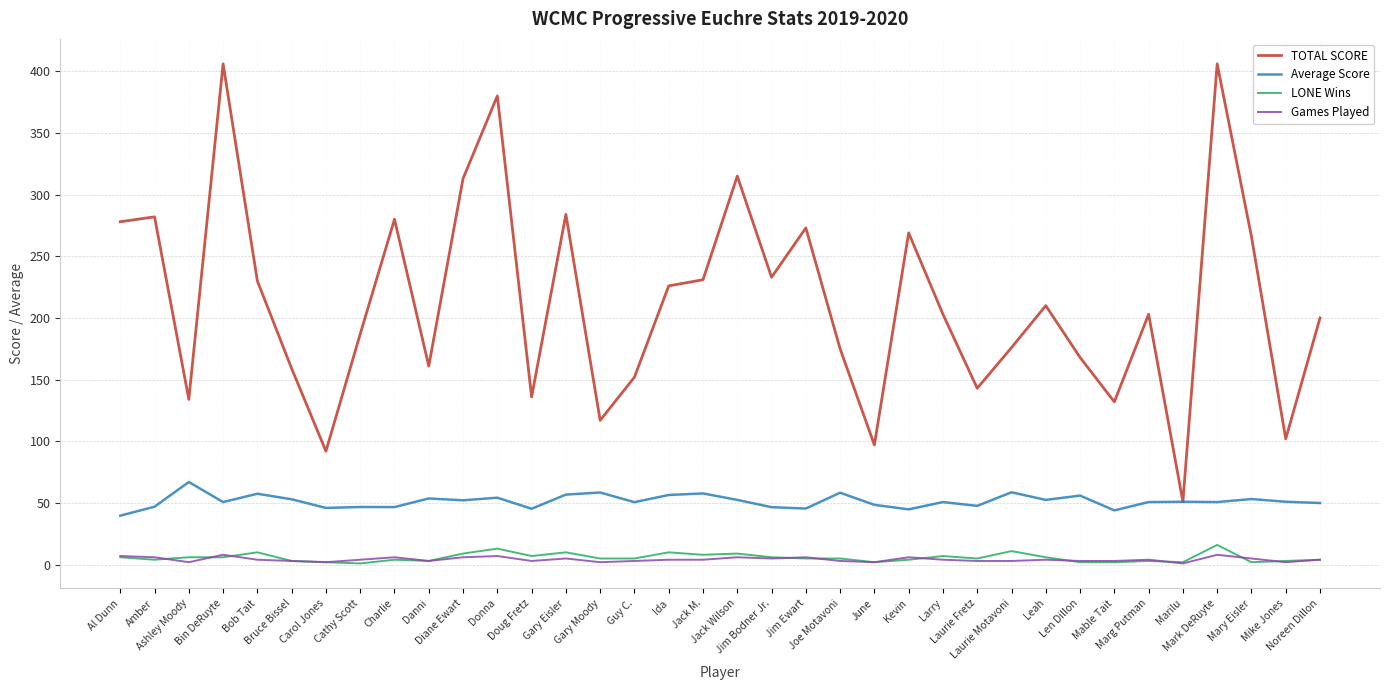

At which category does TOTAL SCORE reach its first local valley?

Ashley Moody